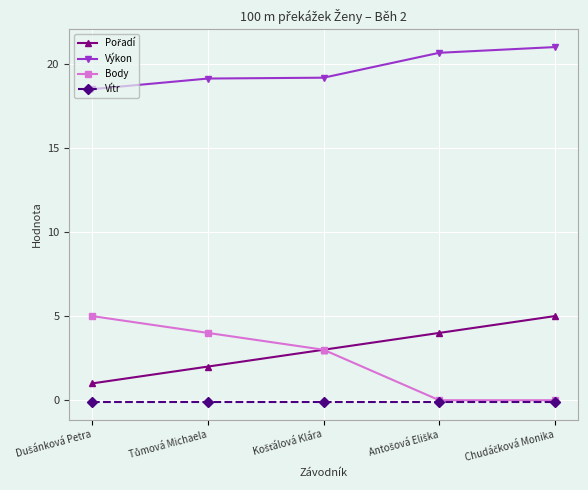

True or false: Vítr and Výkon intersect in this chart.

False